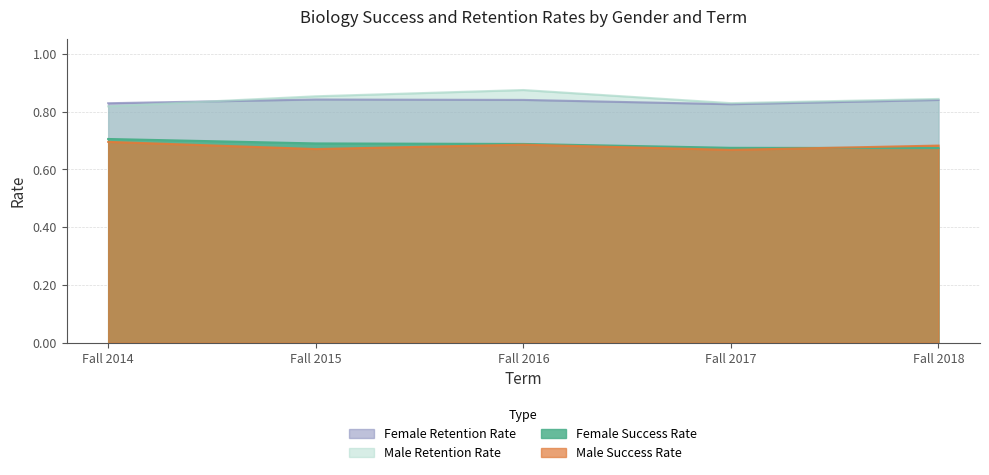

Does the chart have visible grid lines?

Yes